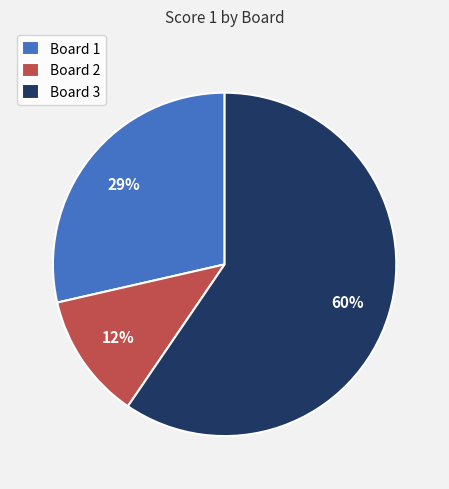

Does any single category account for the majority?

Yes